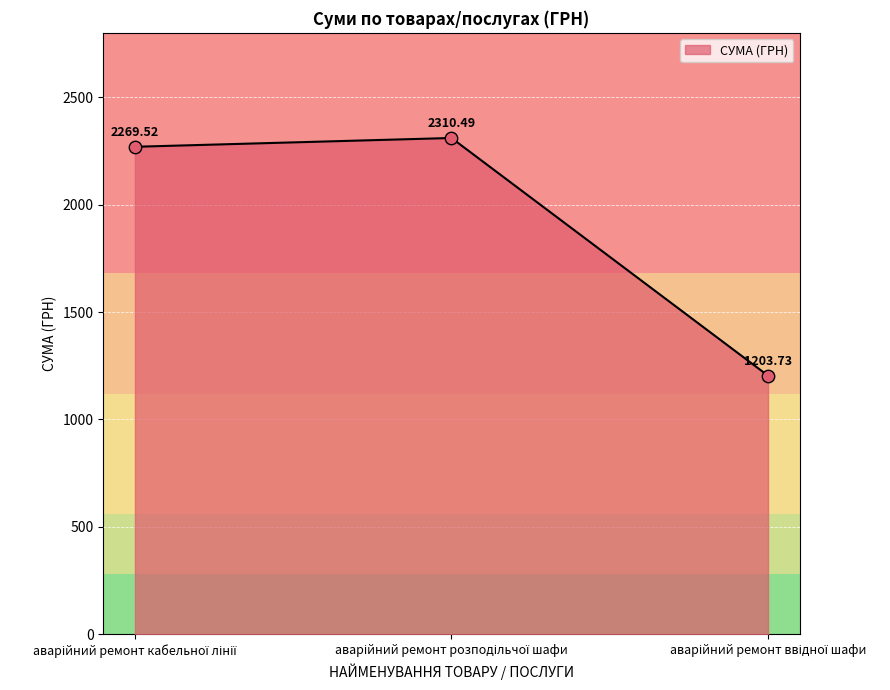

What is the average value?

1927.9